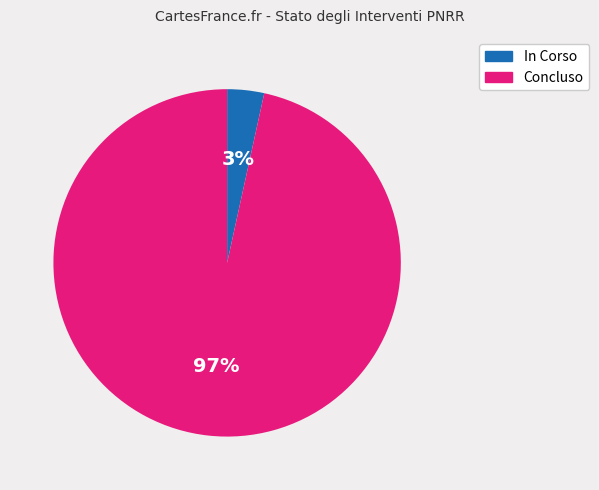

Do Concluso and In Corso together represent more than half of the pie?

Yes